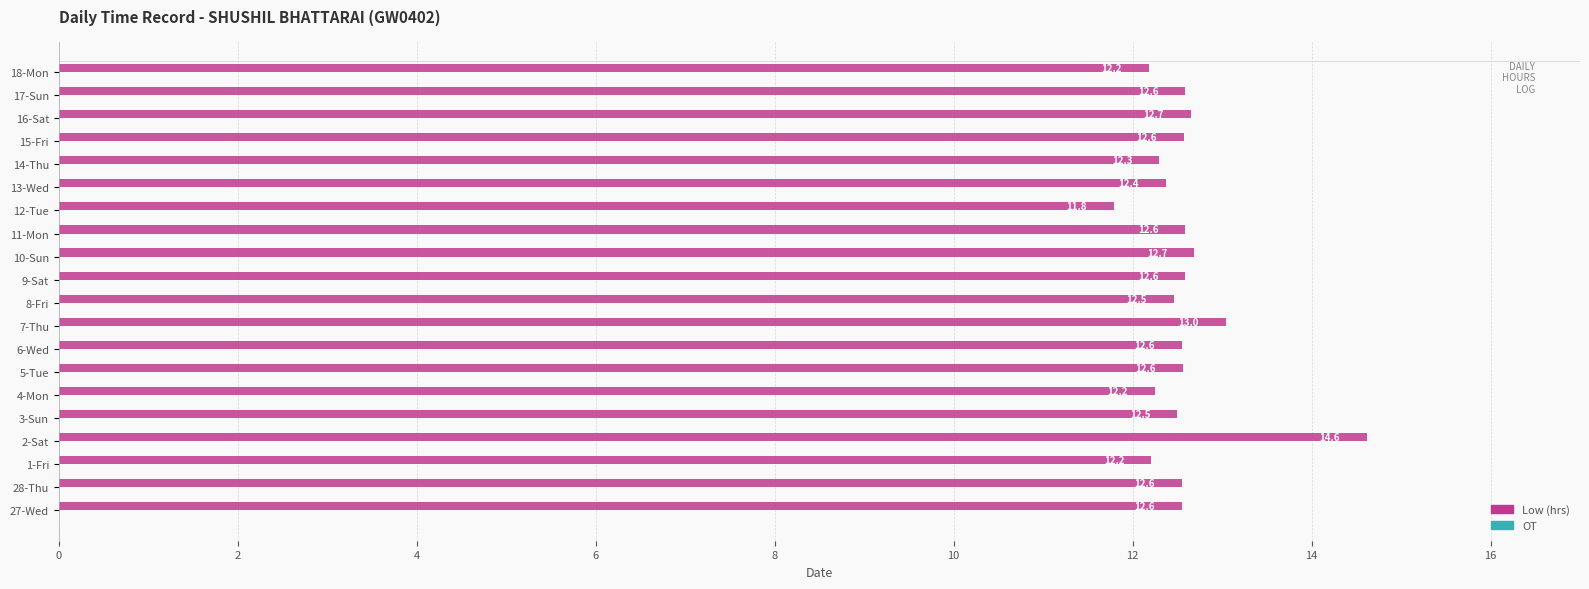

Read the value at 11-Mon.

12.6